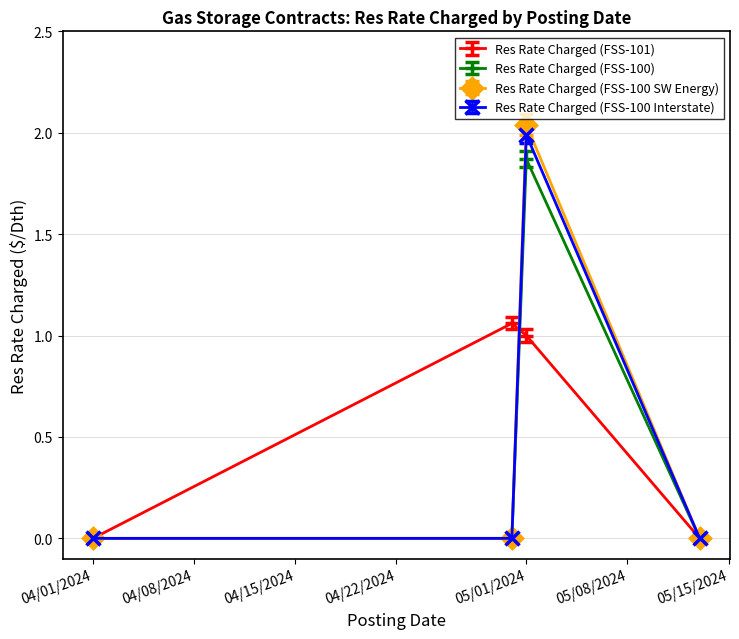

True or false: Res Rate Charged (FSS-100 Interstate) has more than 0 interior local peaks.

True